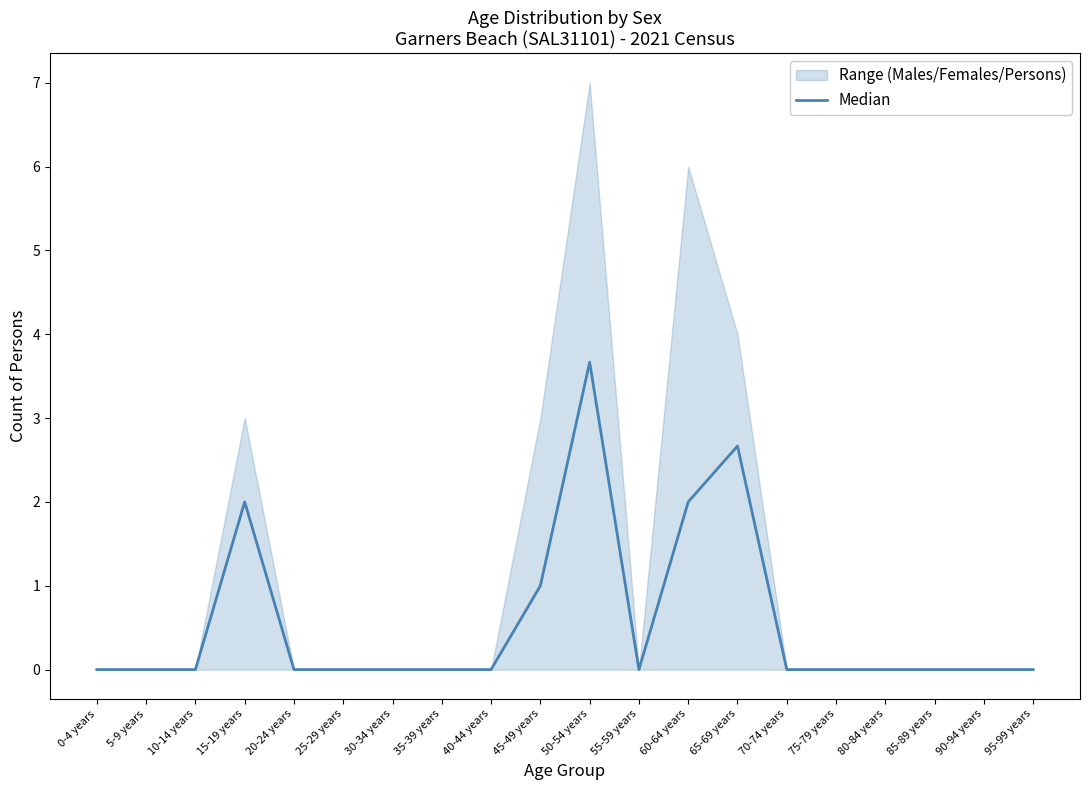

What is the greatest value displayed?

3.7